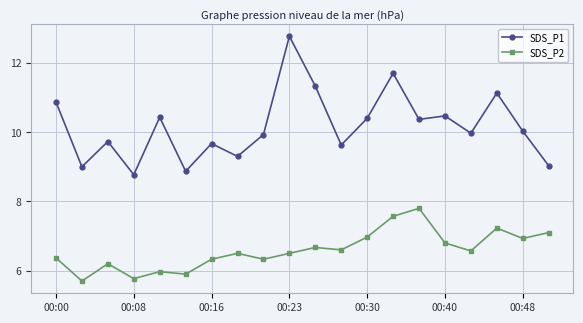

True or false: SDS_P1 and SDS_P2 intersect in this chart.

False